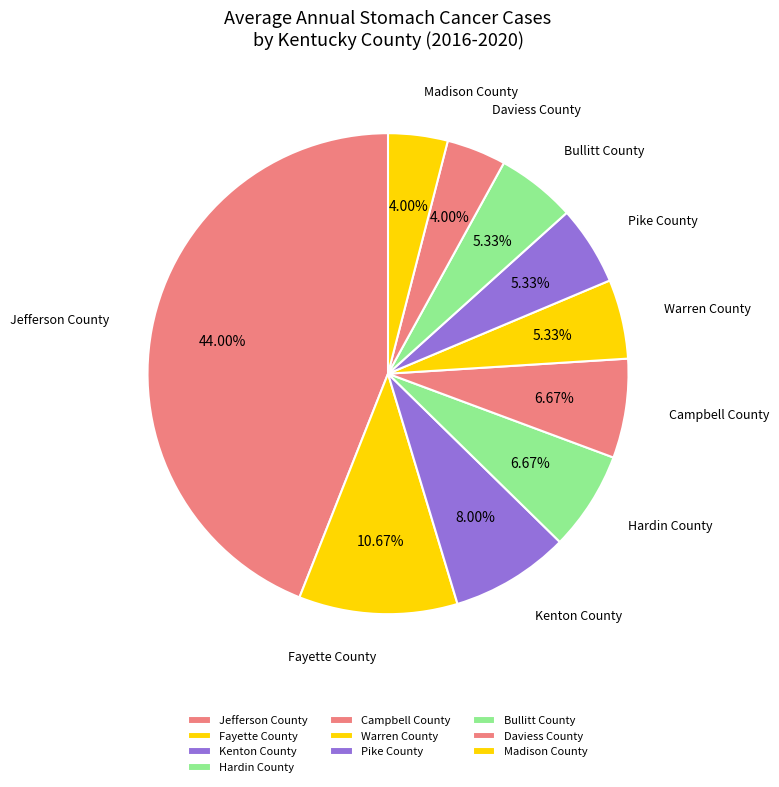

Does any single category account for the majority?

No